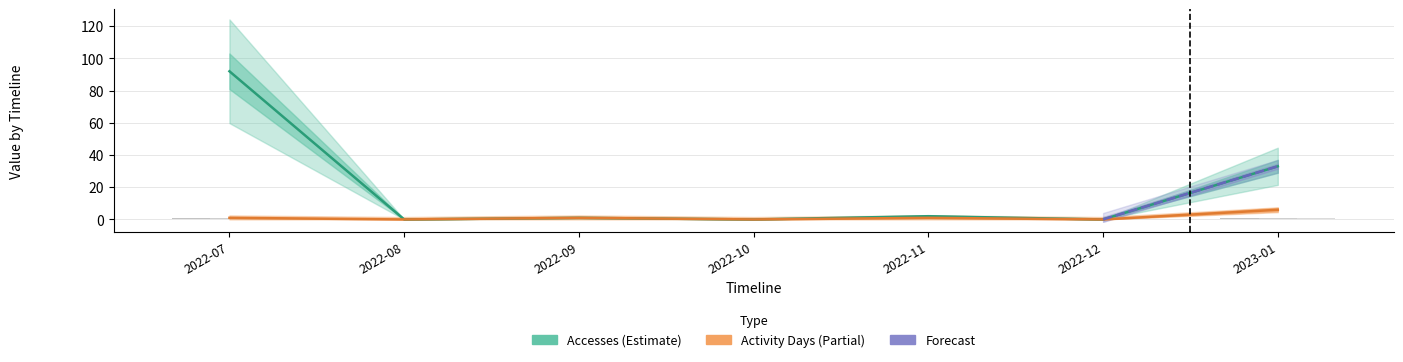

The Activity Days series shows 1 at 2022-11. True or false?

True